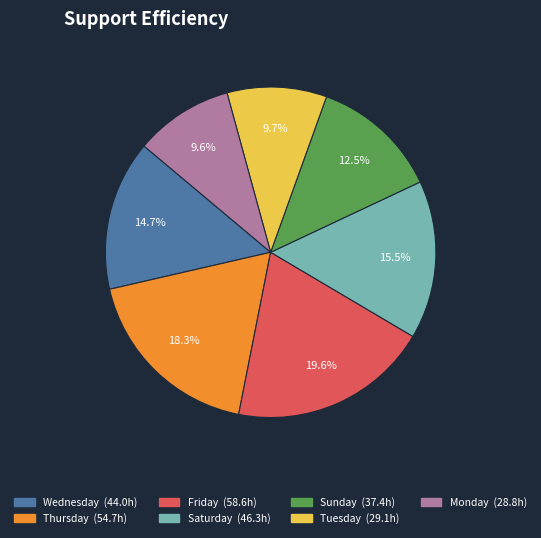

Does any single category account for the majority?

No